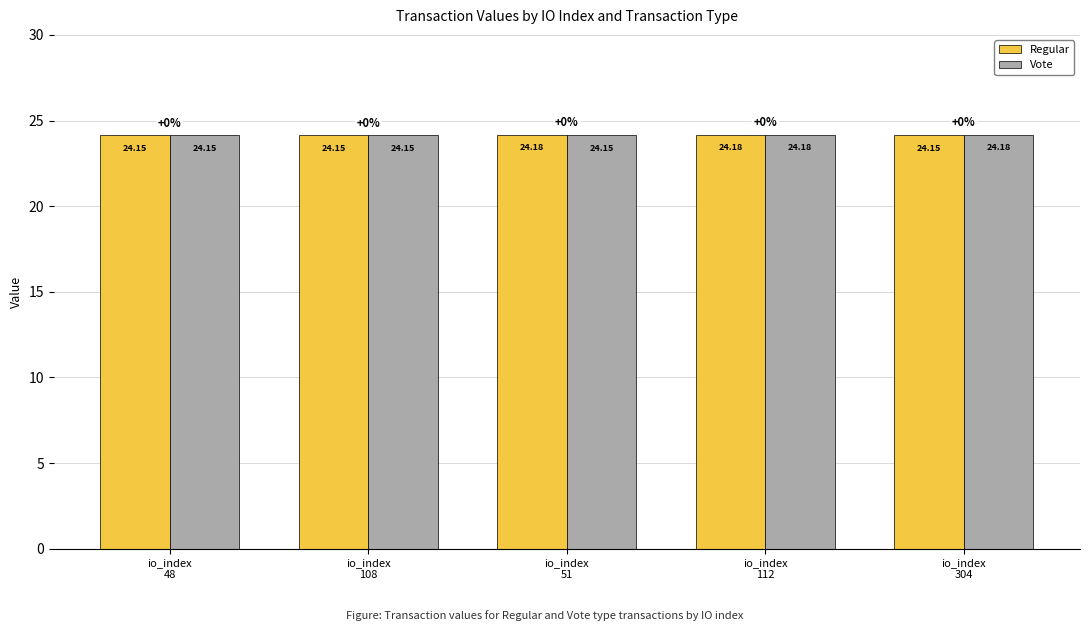

What is the average value of the Regular series?

24.2